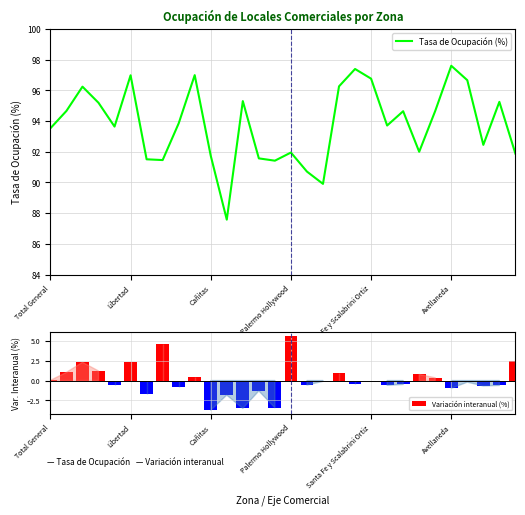

What is the value of the Tasa de Ocupación (%) bar at the 24th from the left?

92.0